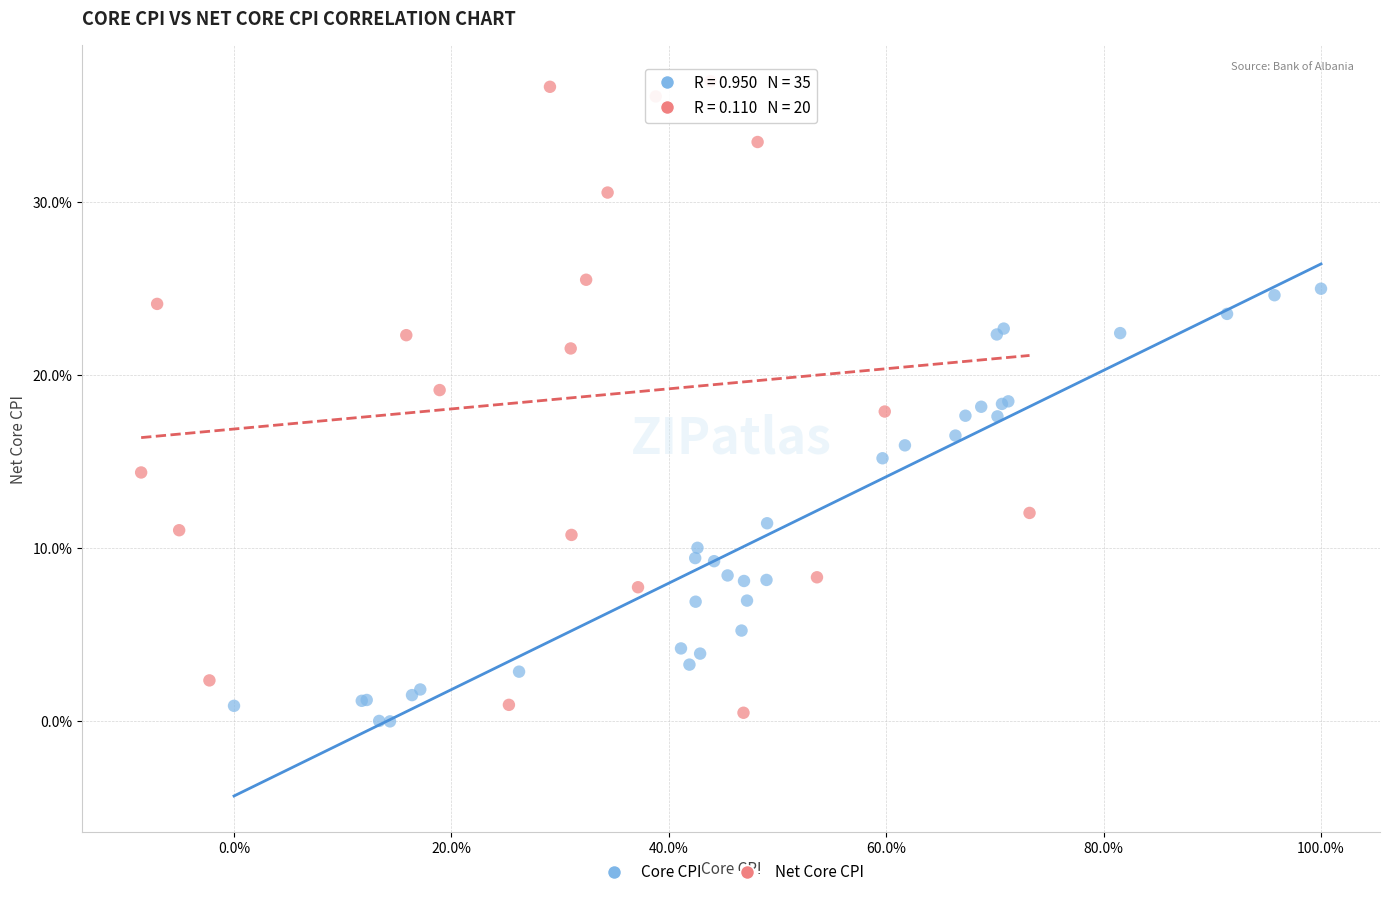

Which series contains the highest Y value?

Net Core CPI